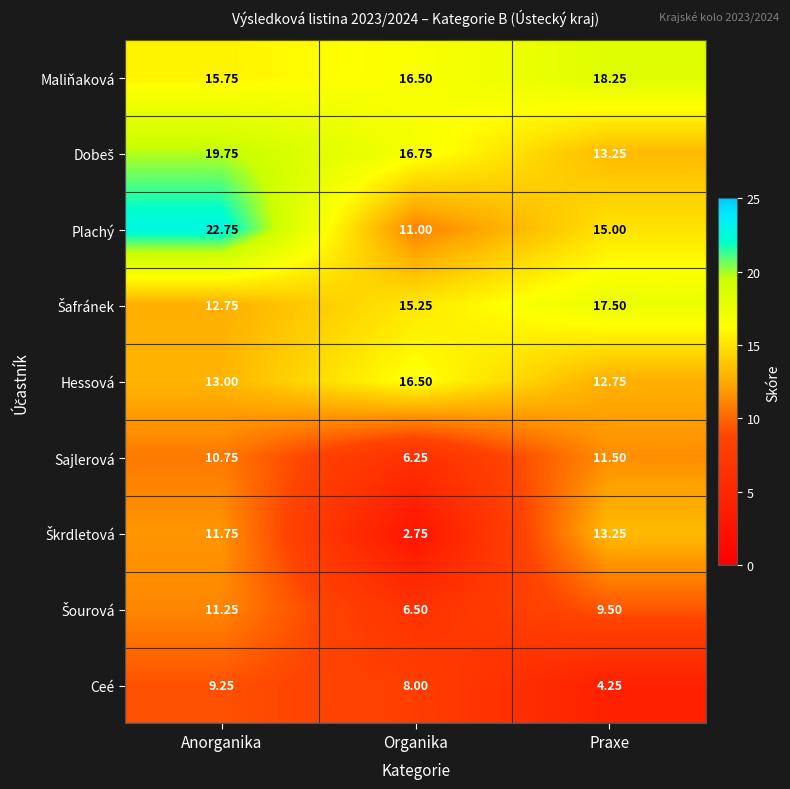

Between Anorganika and Organika, which series saw the biggest shift?

Plachý